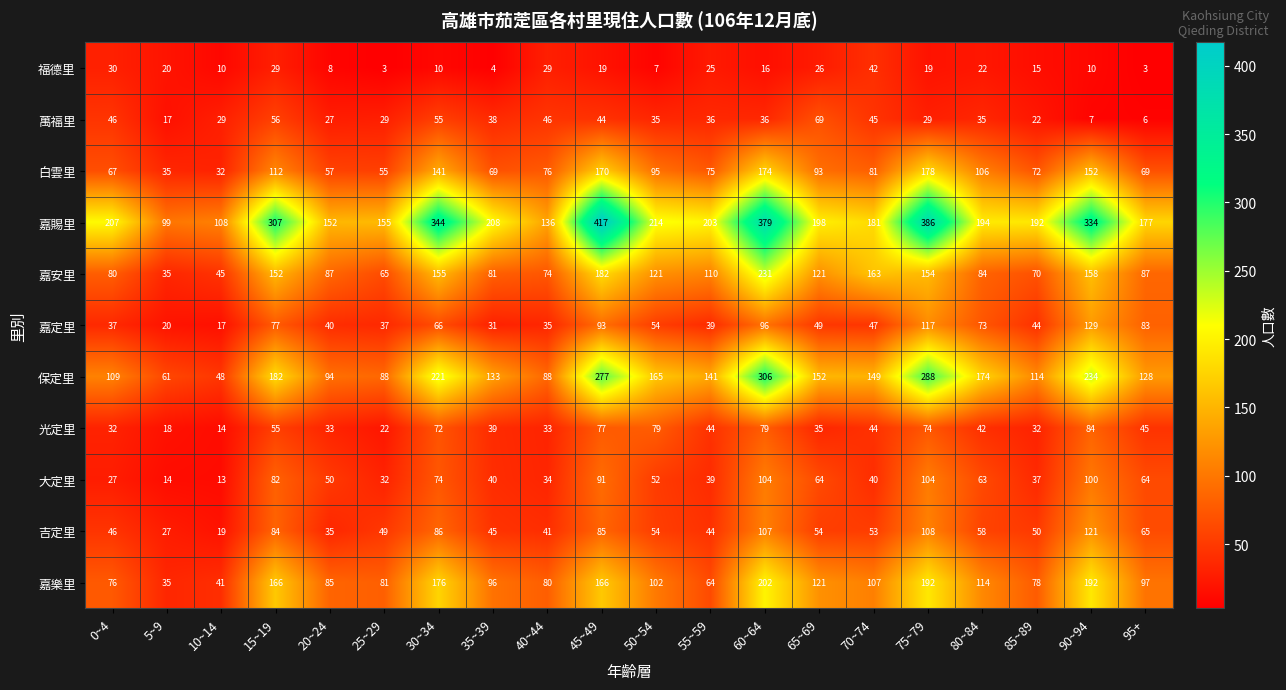

Is it true that 萬福里 equals 30 at 5~9?

False